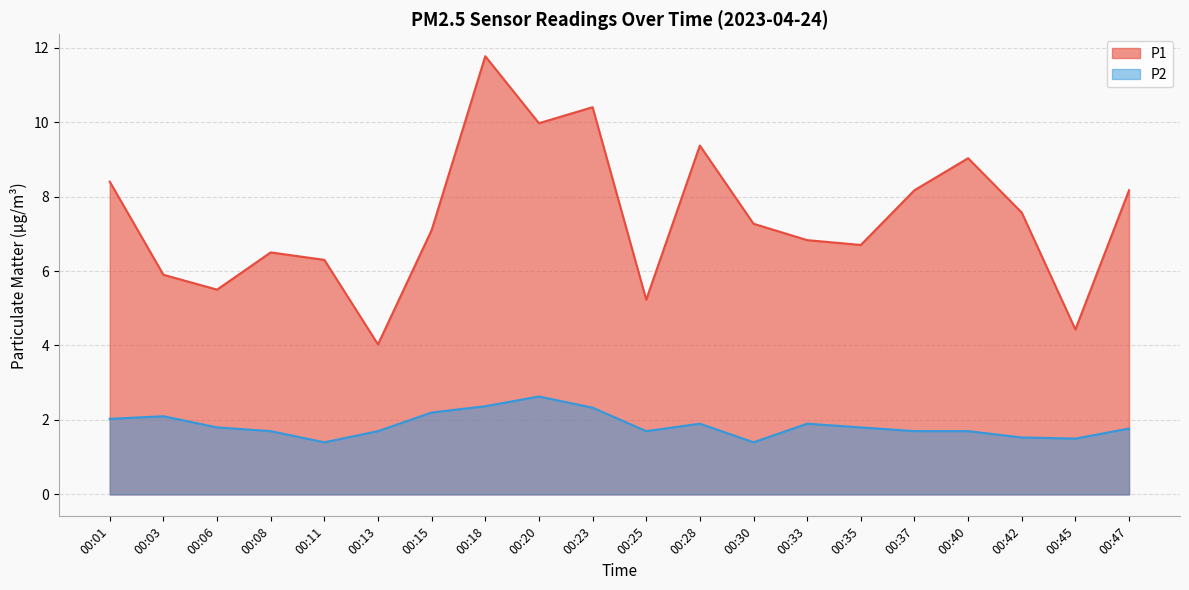

List the series in order of their overall mean, highest first.

P1, P2